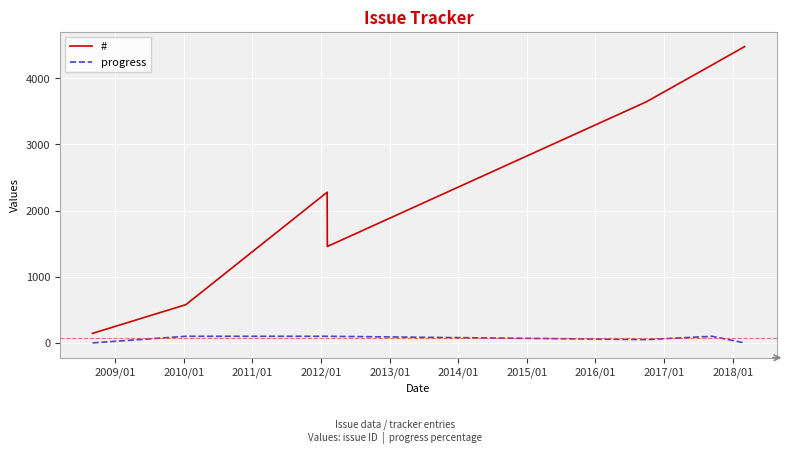

Which series has the widest spread of values?

#